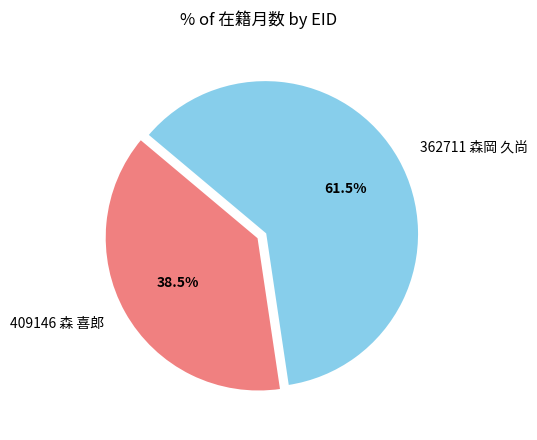

Which category has the smallest portion of the pie?

409146 森 喜郎